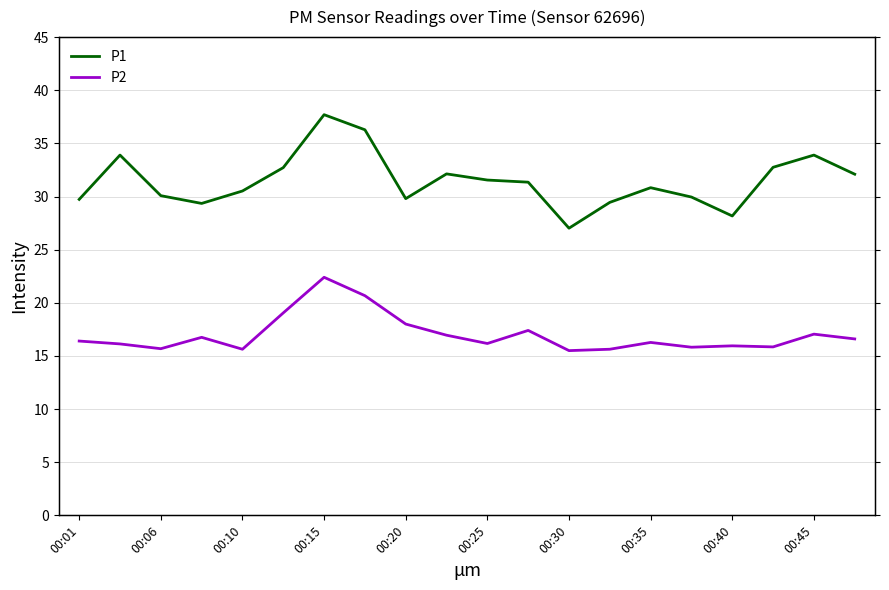

Which has a higher value, 15 or 19?

19